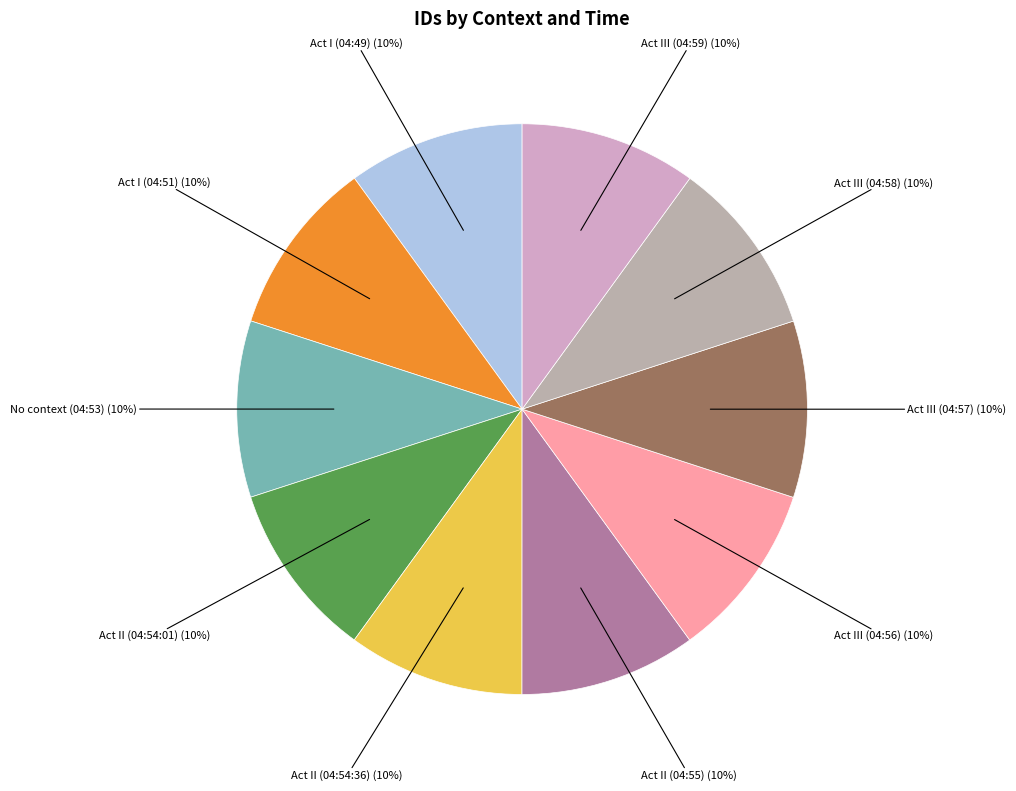

True or false: Act III (04:58) accounts for 10% of the total.

True